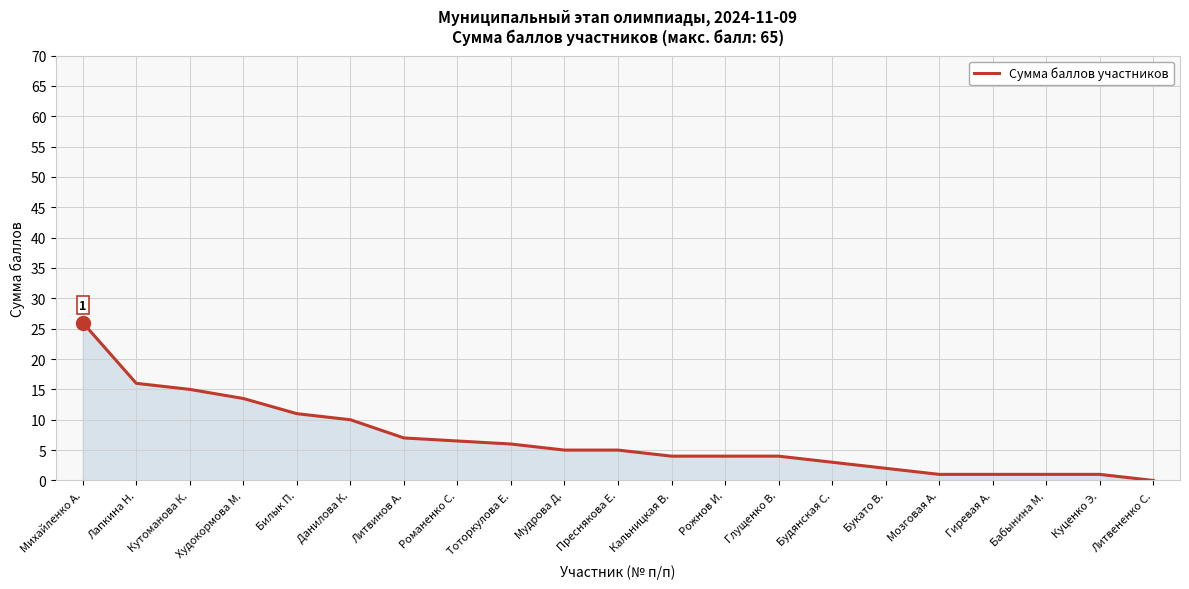

Reading left to right, list all the values displayed in this chart.

26.0	16.0	15.0	13.5	11.0	10.0	7.0	6.5	6.0	5.0	5.0	4.0	4.0	4.0	3.0	2.0	1.0	1.0	1.0	1.0	0.0